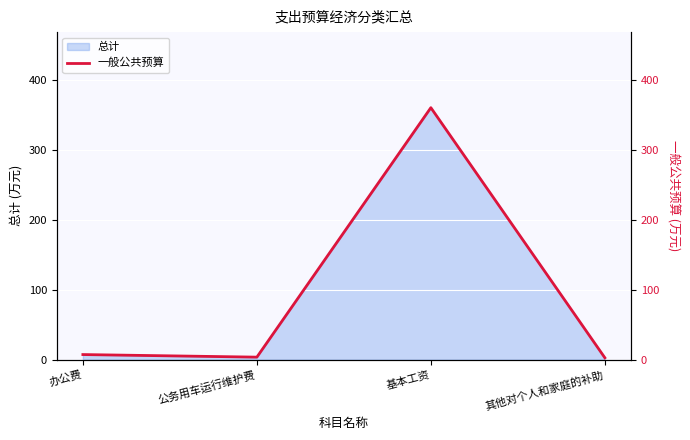

What is the smallest value displayed?

2.6